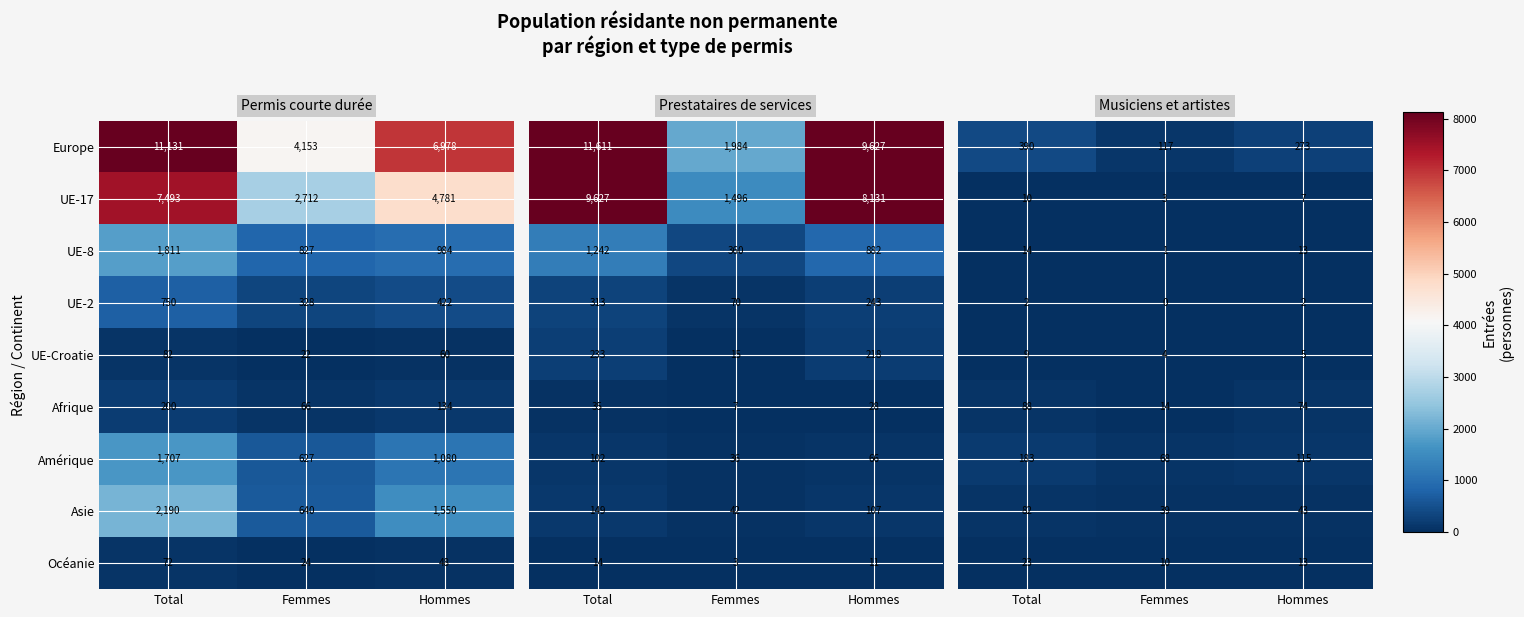

What is the sum of the Amérique values at Hommes and Femmes?

1707